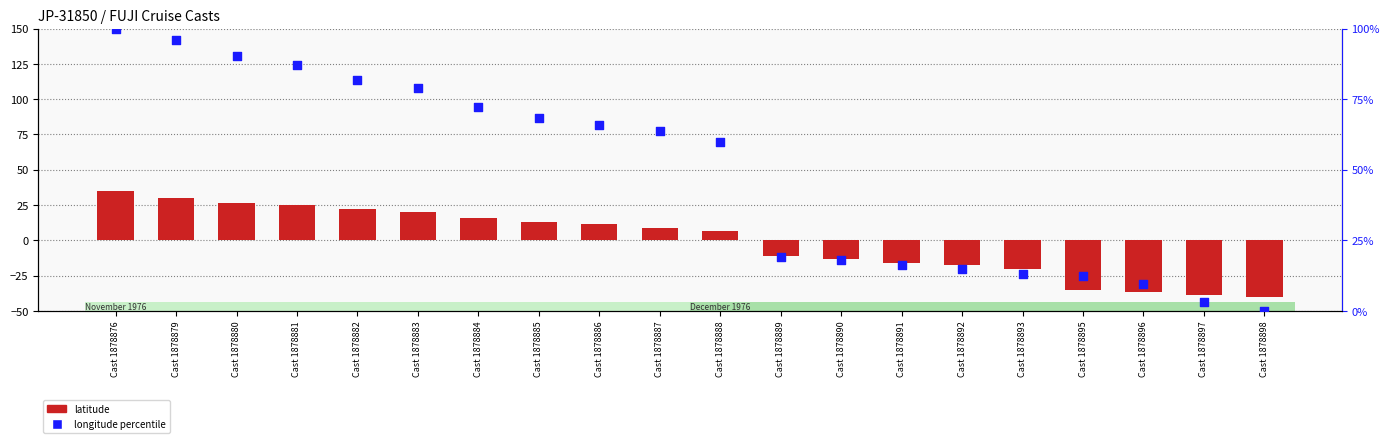

Which series has the largest Y range (max minus min)?

longitude percentile